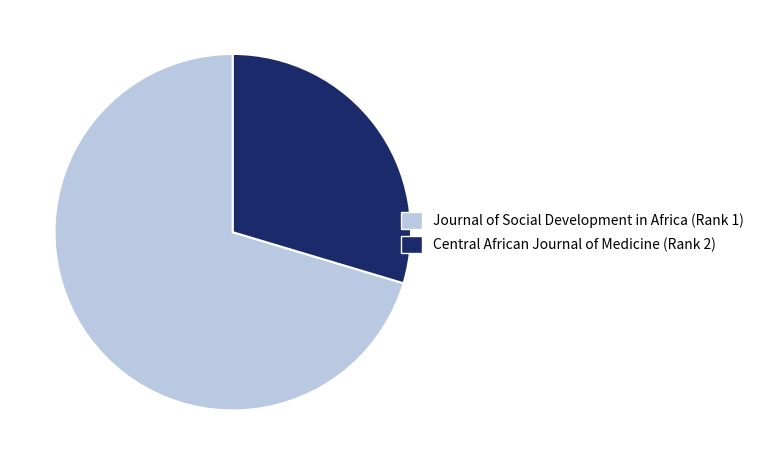

Is there a majority slice in this chart?

Yes